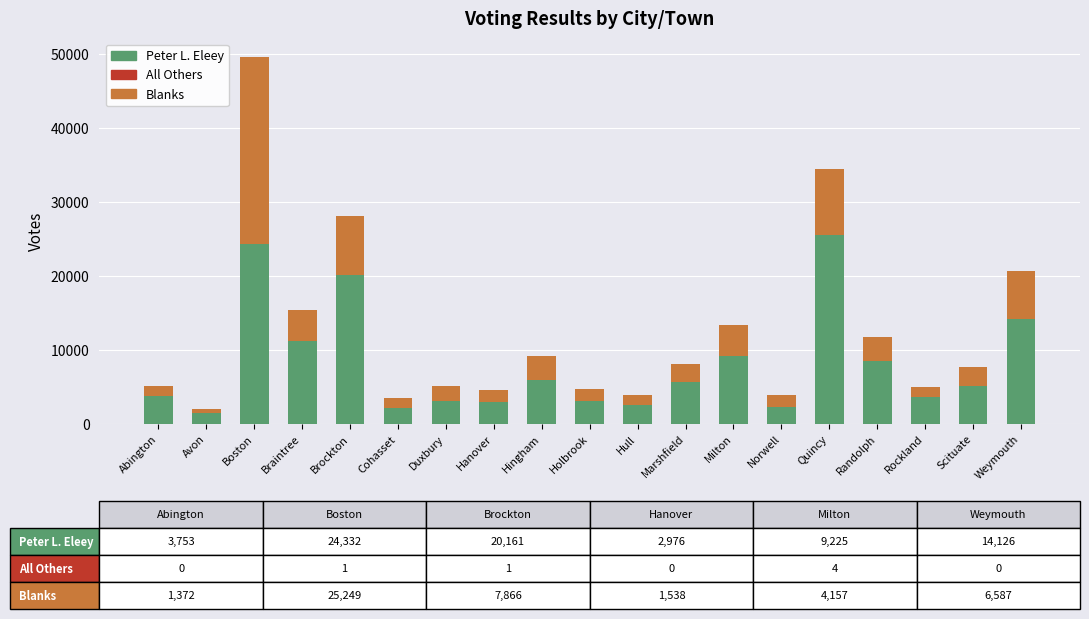

What value does the Peter L. Eleey series have at Weymouth?

14126